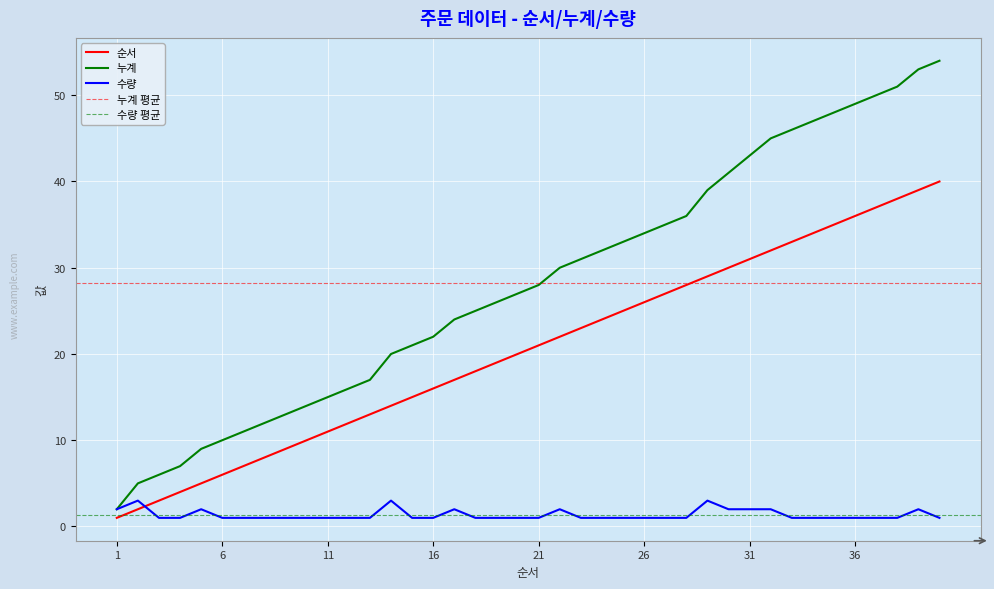

At 20, list the series in order from smallest to largest.

수량, 순서, 누계